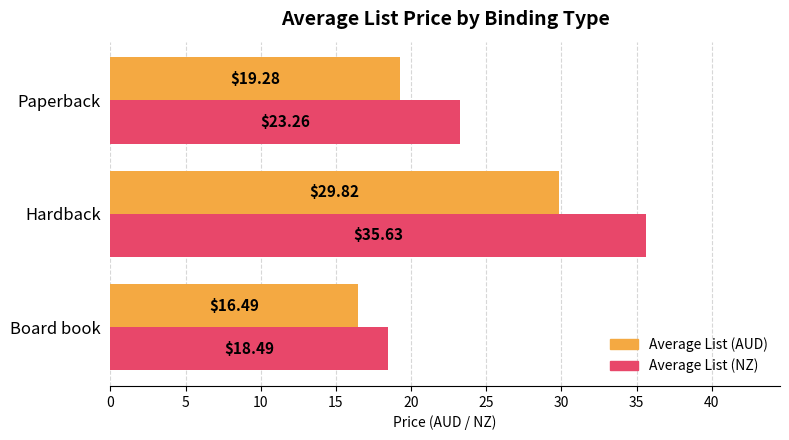

What is the average value of the Average List (AUD) series?

21.9